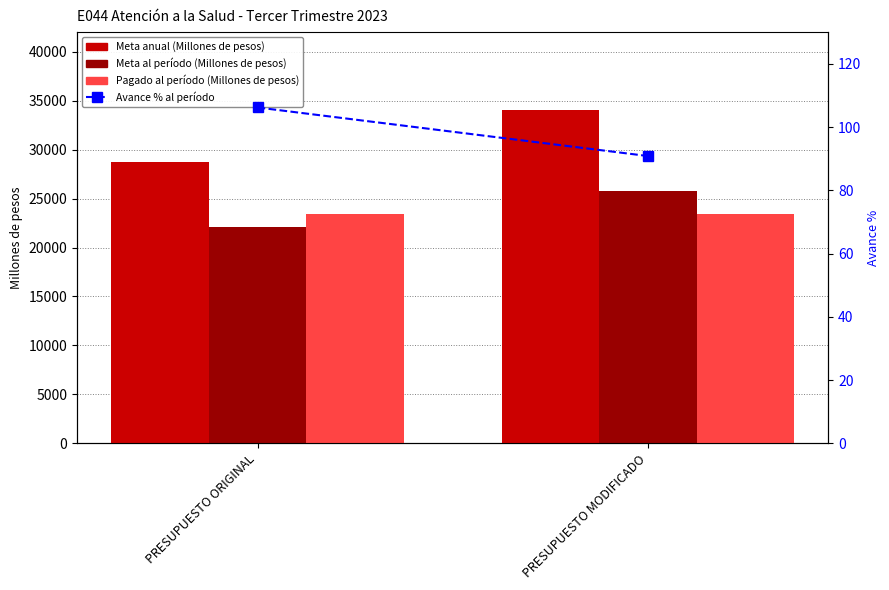

Which series changed the most between PRESUPUESTO ORIGINAL and PRESUPUESTO MODIFICADO?

Meta anual (Millones de pesos)